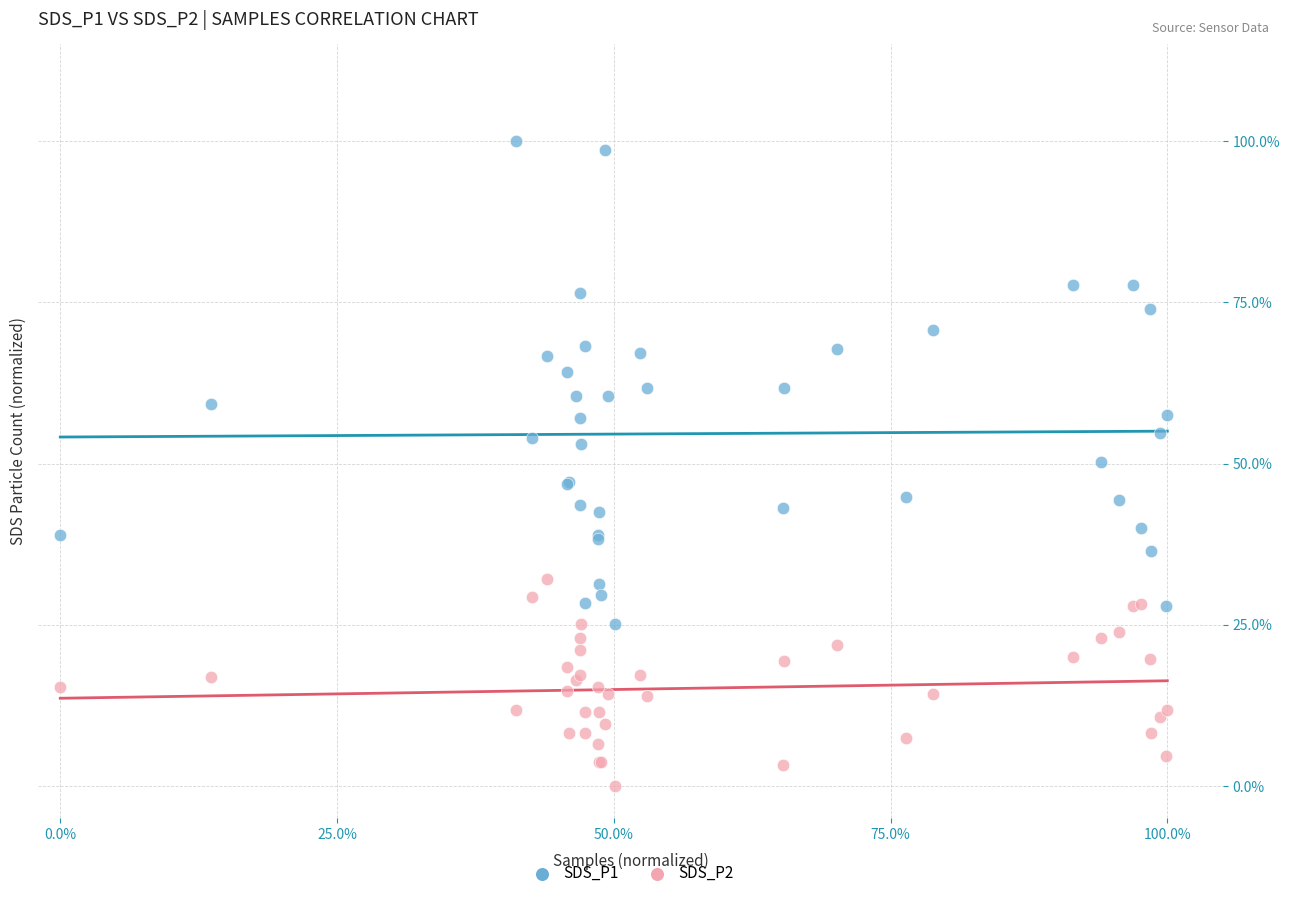

What are all the series names shown in the legend?

SDS_P1, SDS_P2